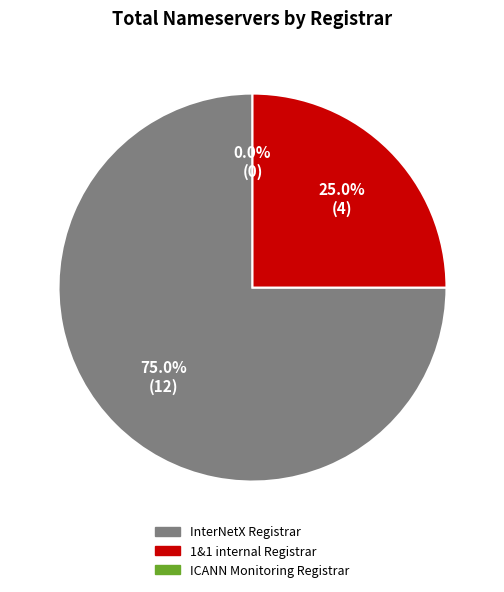

To the nearest percent, what portion does InterNetX Registrar represent?

75%